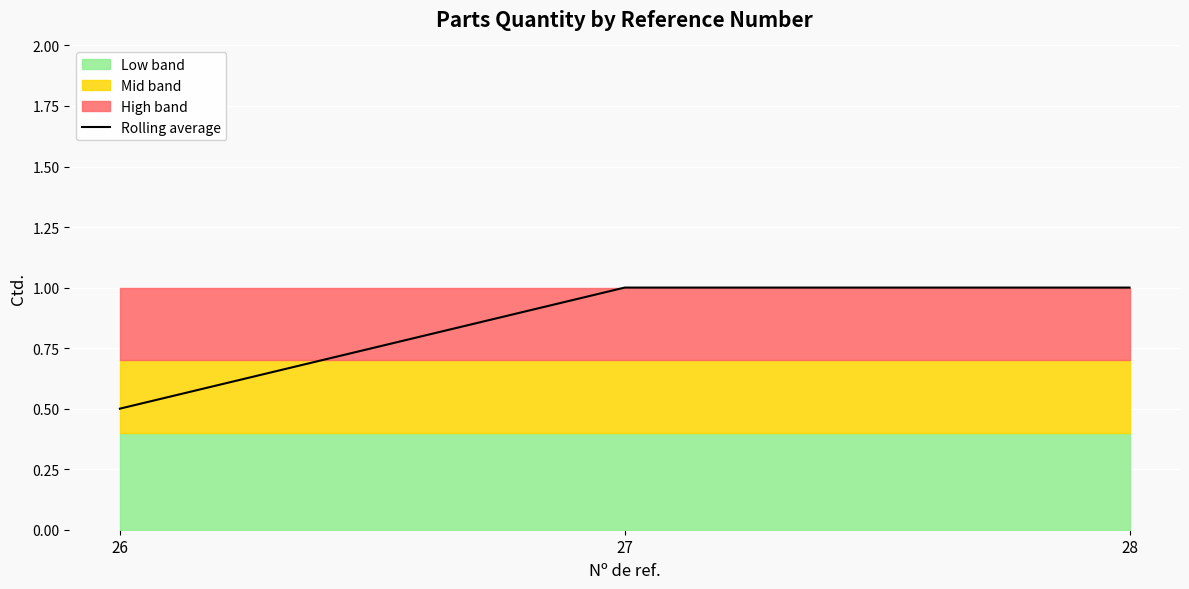

Reading left to right, list all the values displayed in this chart.

0.5	1.0	1.0